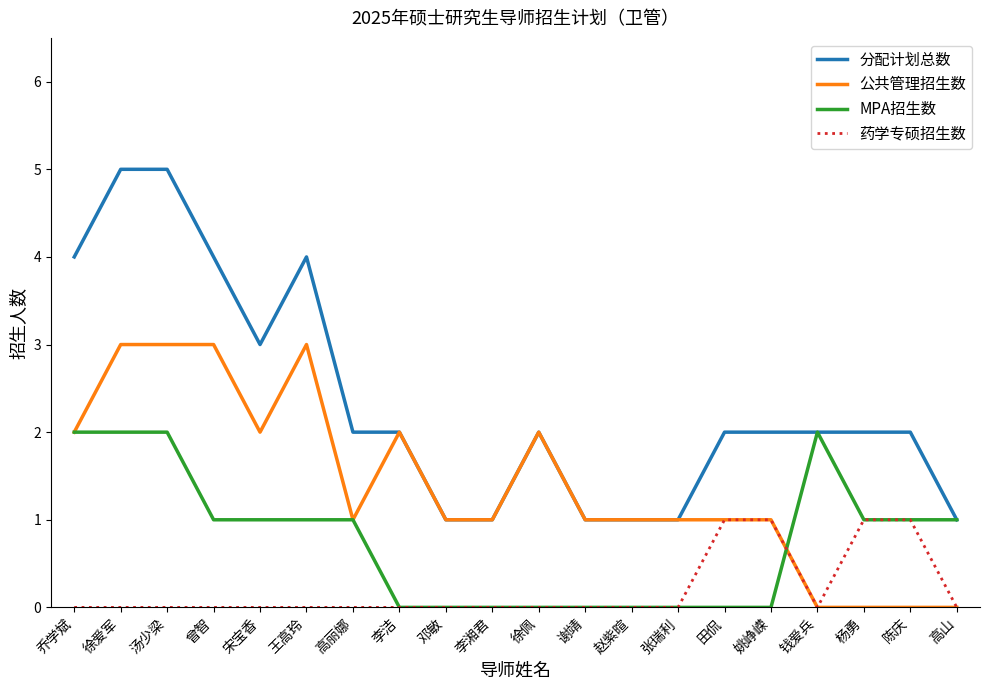

What is the greatest value displayed?

5